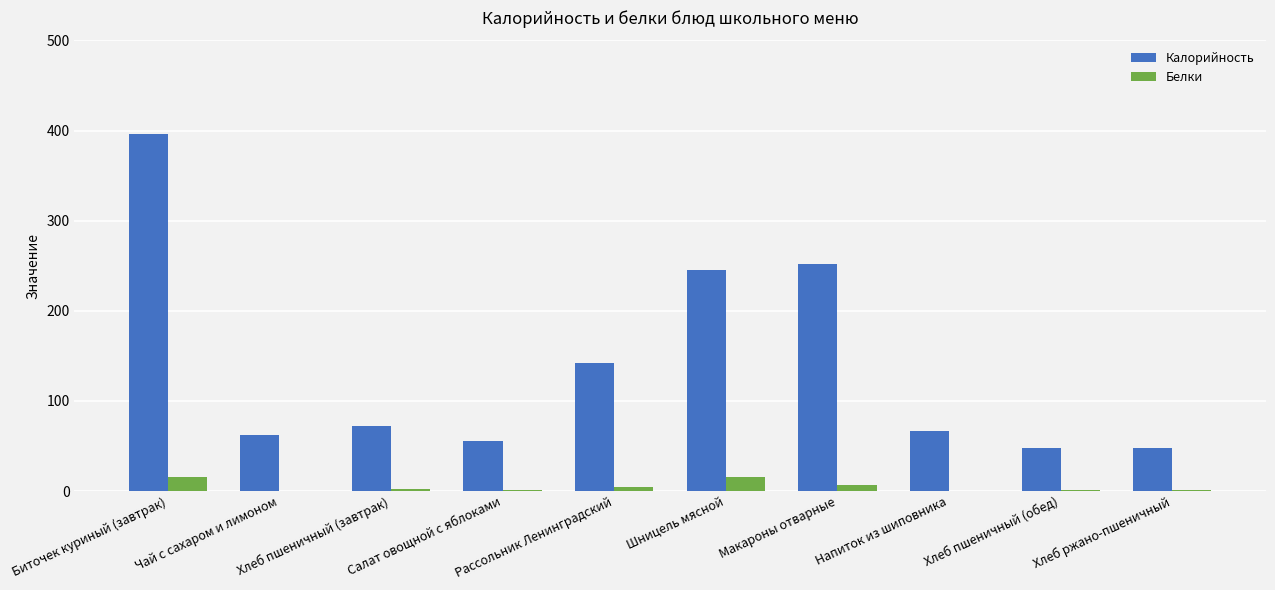

Which series has the largest range (max minus min)?

Калорийность